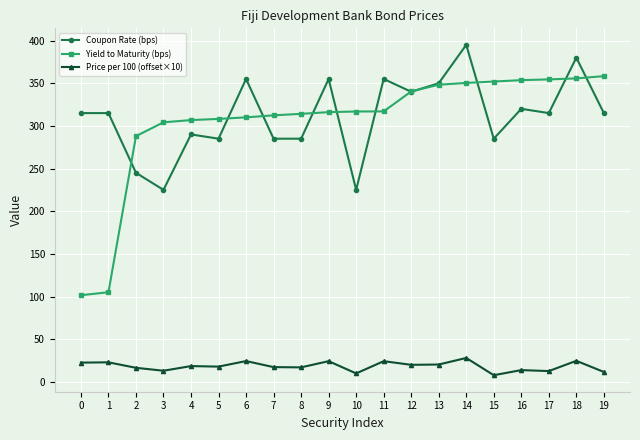

What is the sum of the Coupon Rate (bps) values at 0 and 14?

710.0